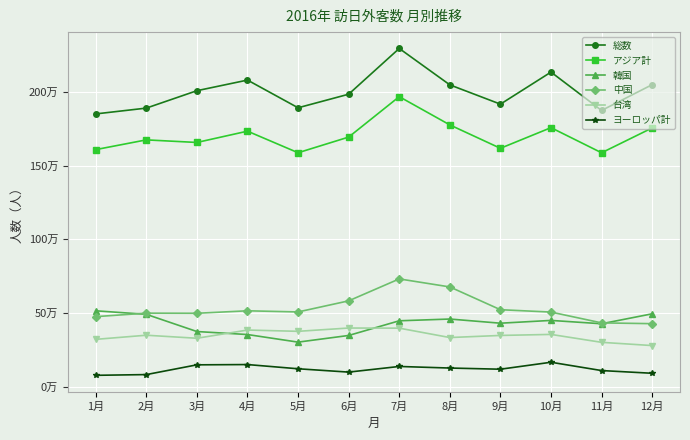

At which label does 韓国 first exceed 447008?

1月